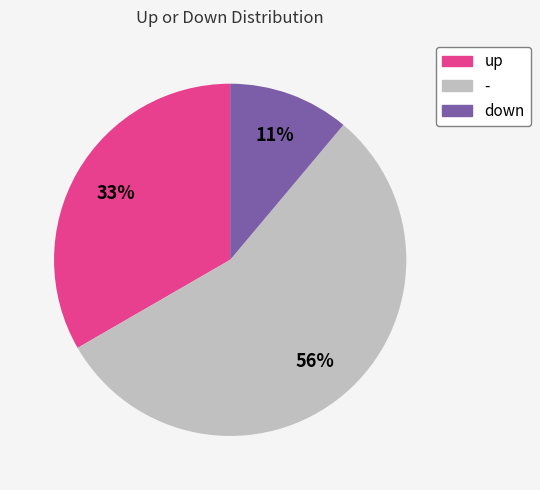

Combined, do - and down account for over 50%?

Yes